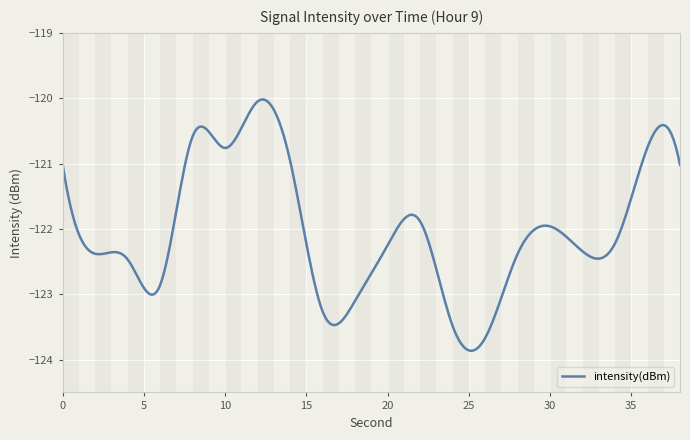

What is the maximum value shown in the chart?

-120.0